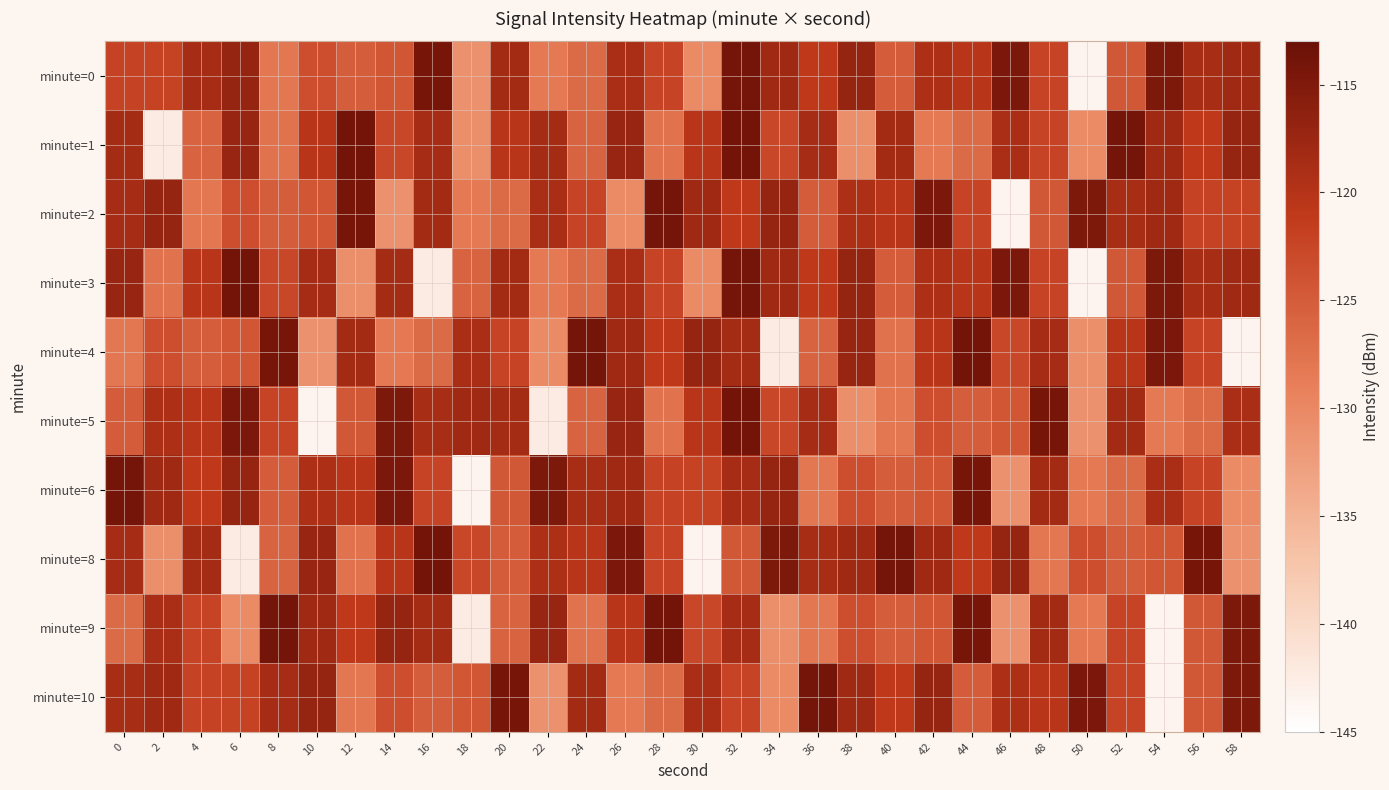

What is the maximum value shown in the chart?

-113.9